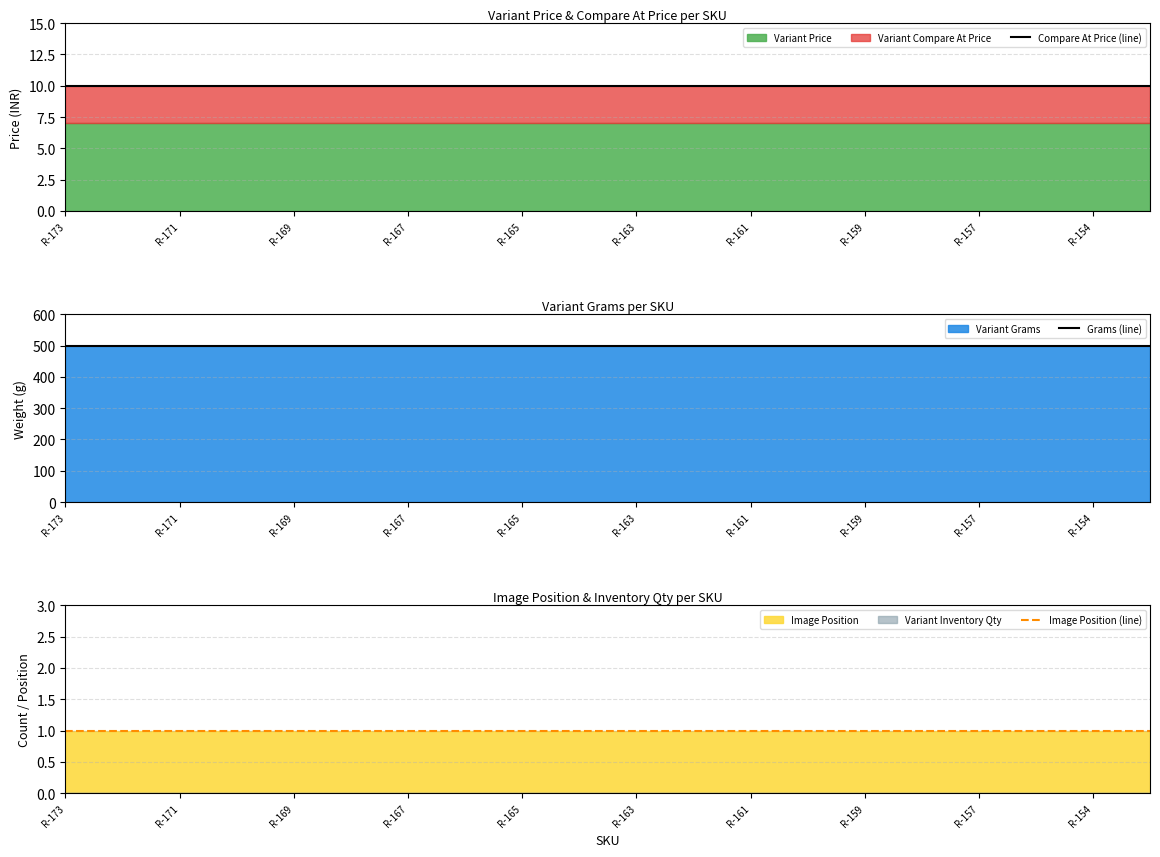

What position from the left is R-171?

2